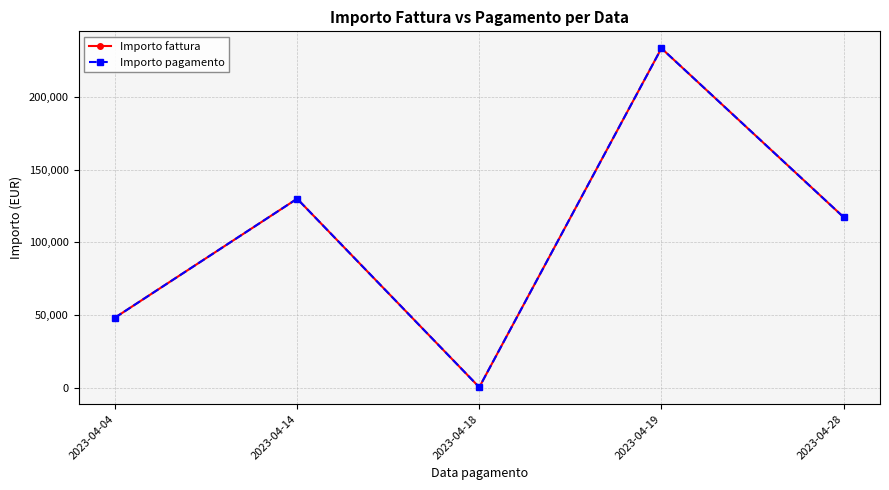

What is the difference between the maximum and minimum values in the Importo fattura series?

233328.4